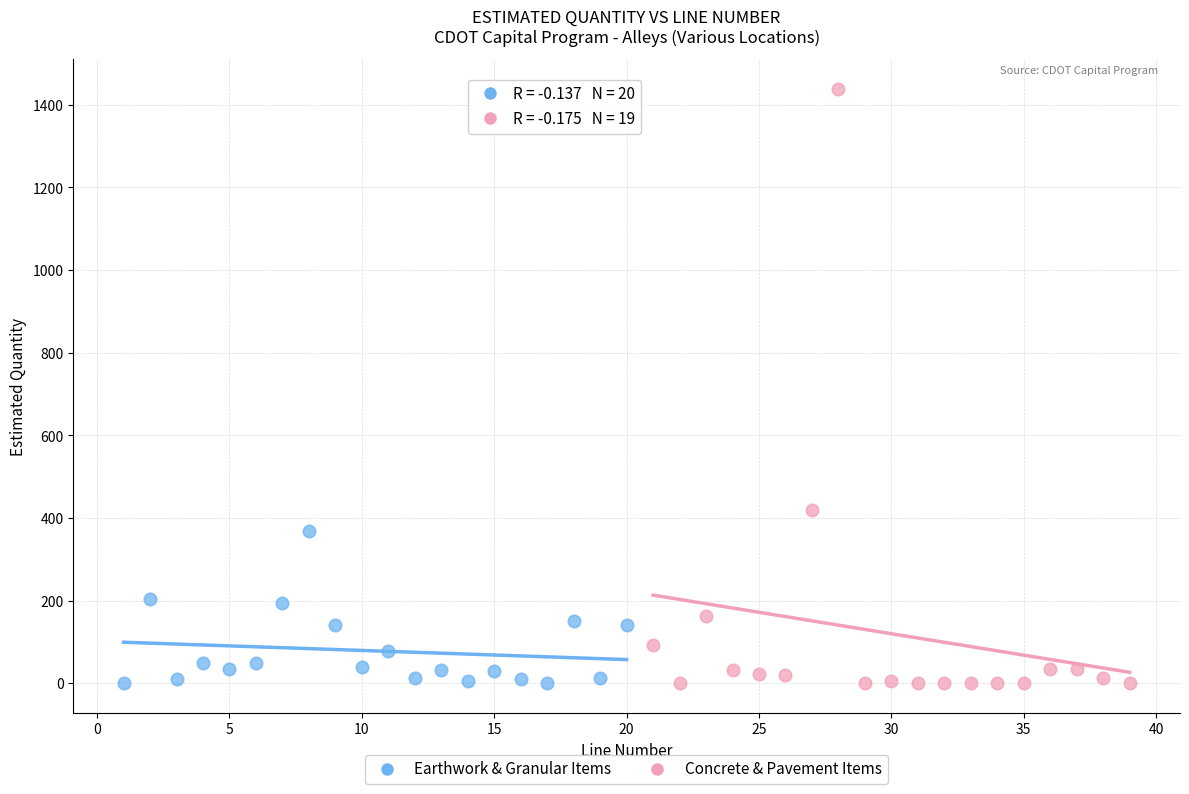

What are all the series names shown in the legend?

Earthwork & Granular Items, Concrete & Pavement Items